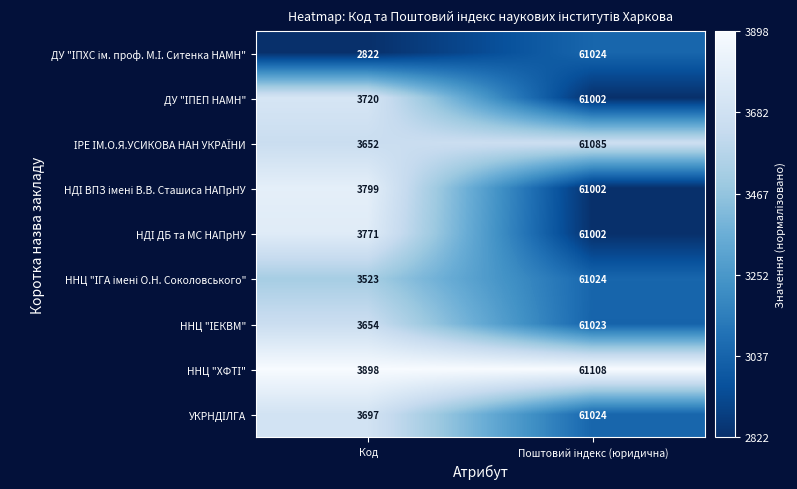

Which category has the lowest value across all series?

Код